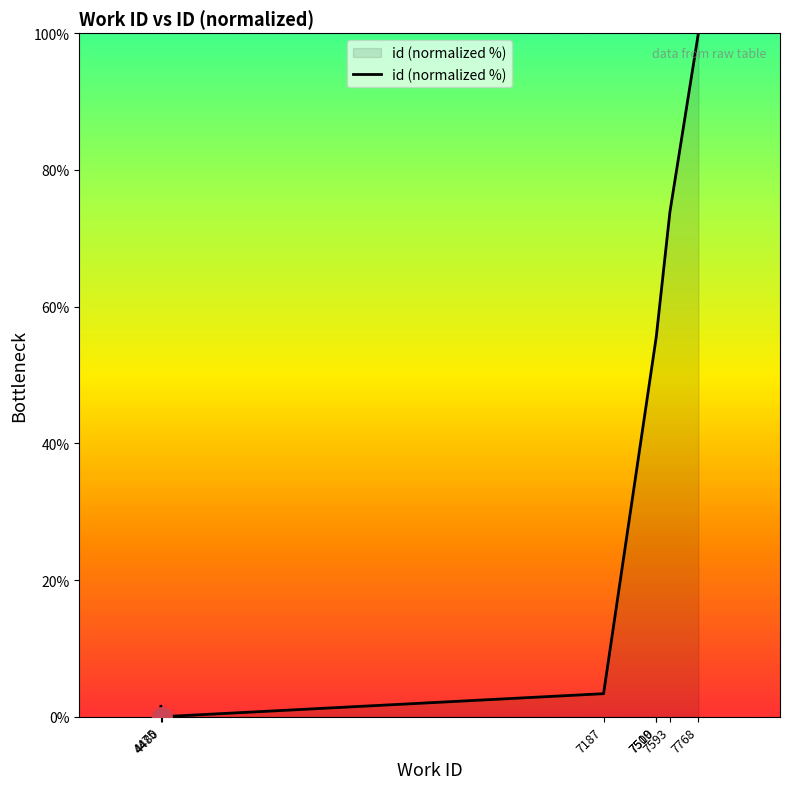

What position from the left is 7593?

6